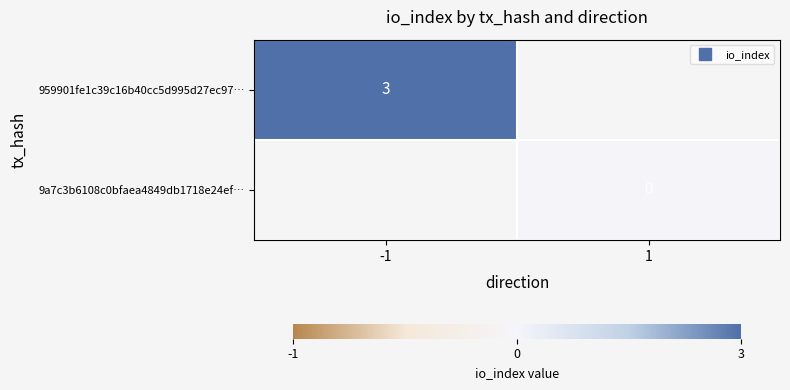

Which series has the widest spread of values?

959901fe1c39c16b40cc5d995d27ec97…